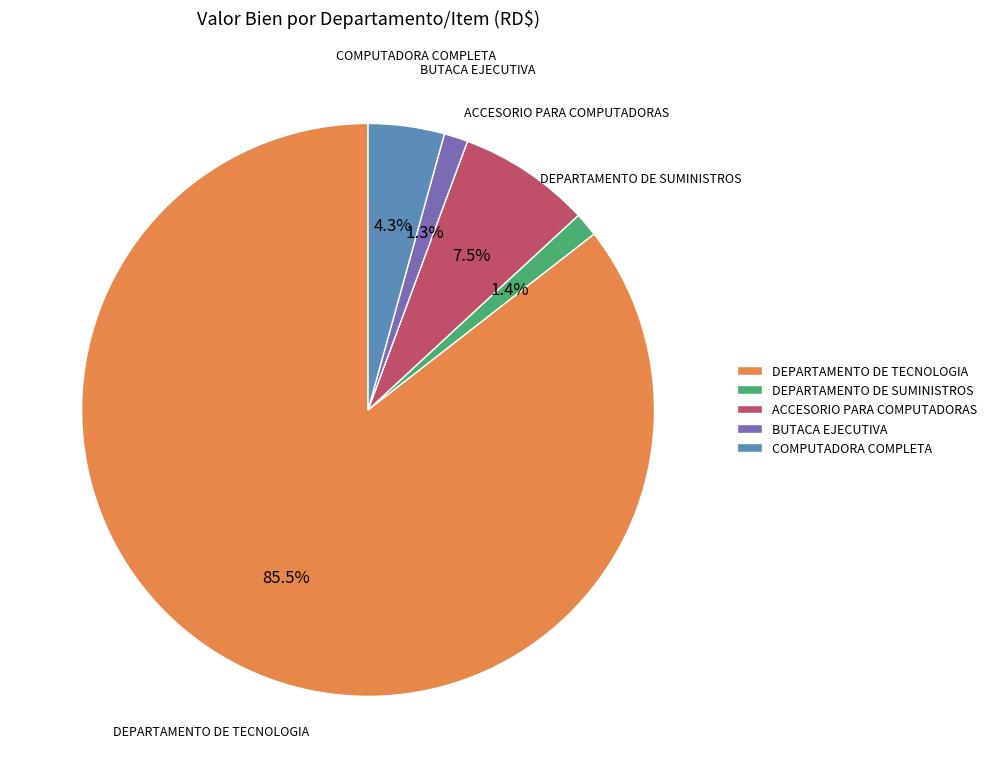

Which slice is the largest?

DEPARTAMENTO DE TECNOLOGIA